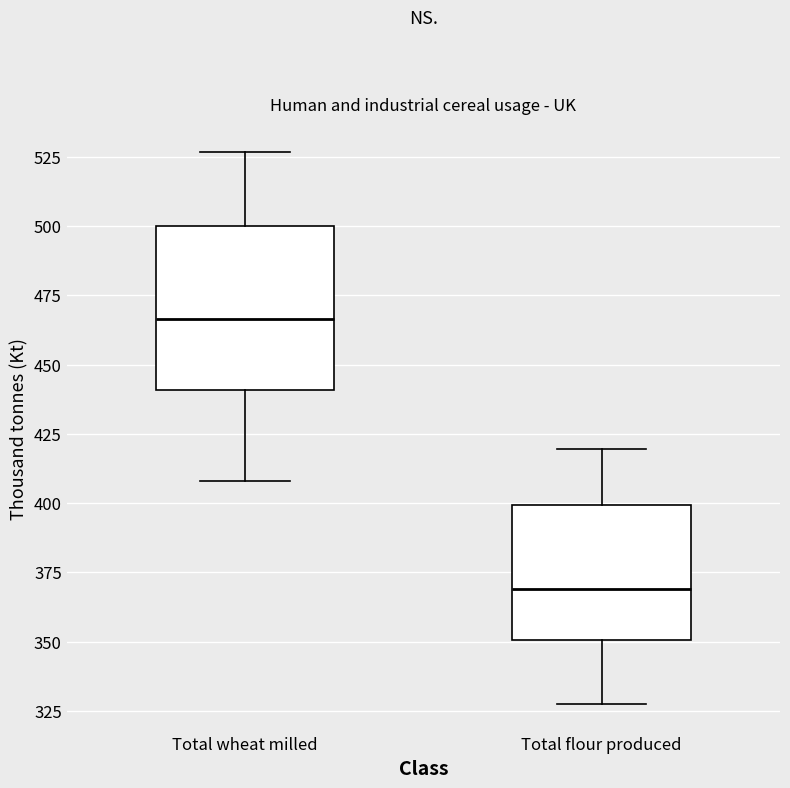

Which box's median line is the lowest?

Total flour produced